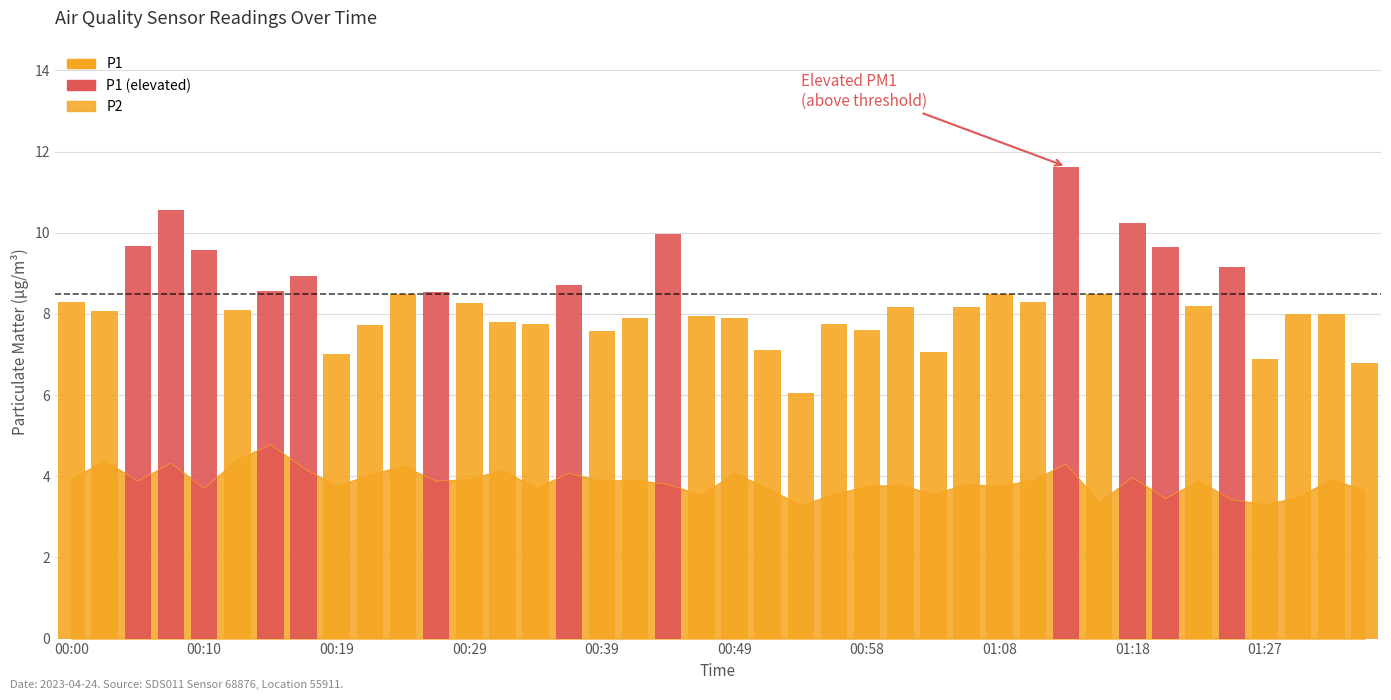

What is the maximum value for P1?

8.5